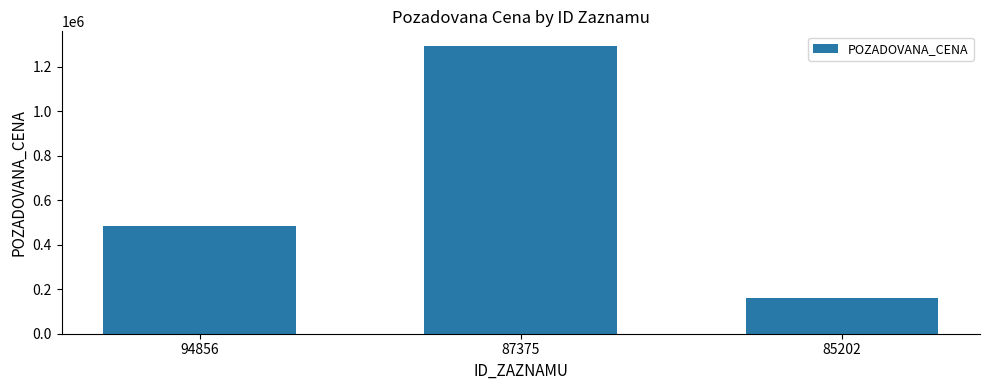

Rank the categories by value from lowest to highest.

85202, 94856, 87375